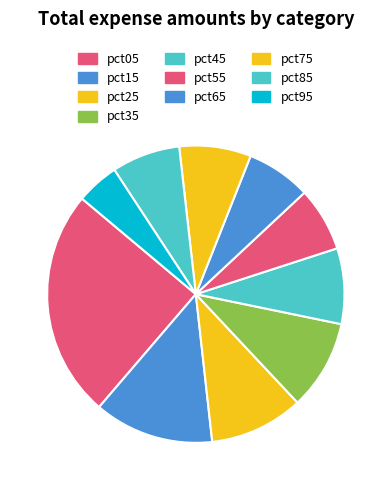

To the nearest percent, what is the difference between the pct95 and pct65 slice percentages?

2%